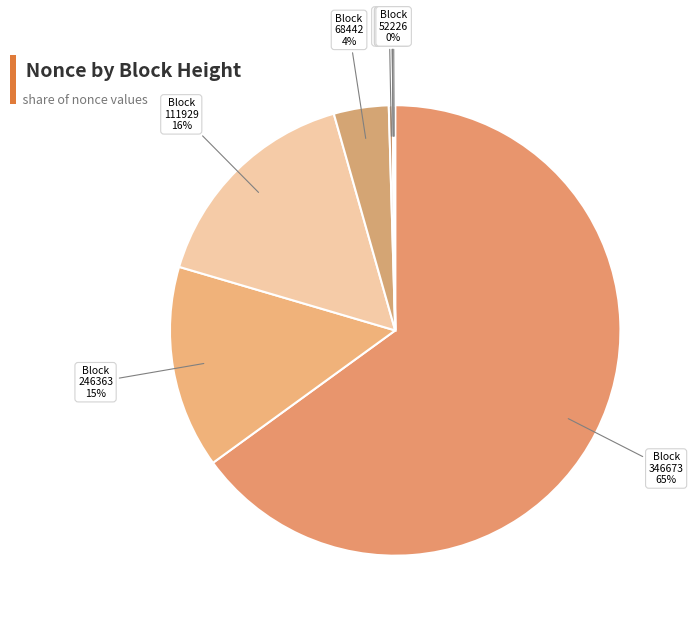

What percentage is the 111929 slice, to the nearest percent?

16%